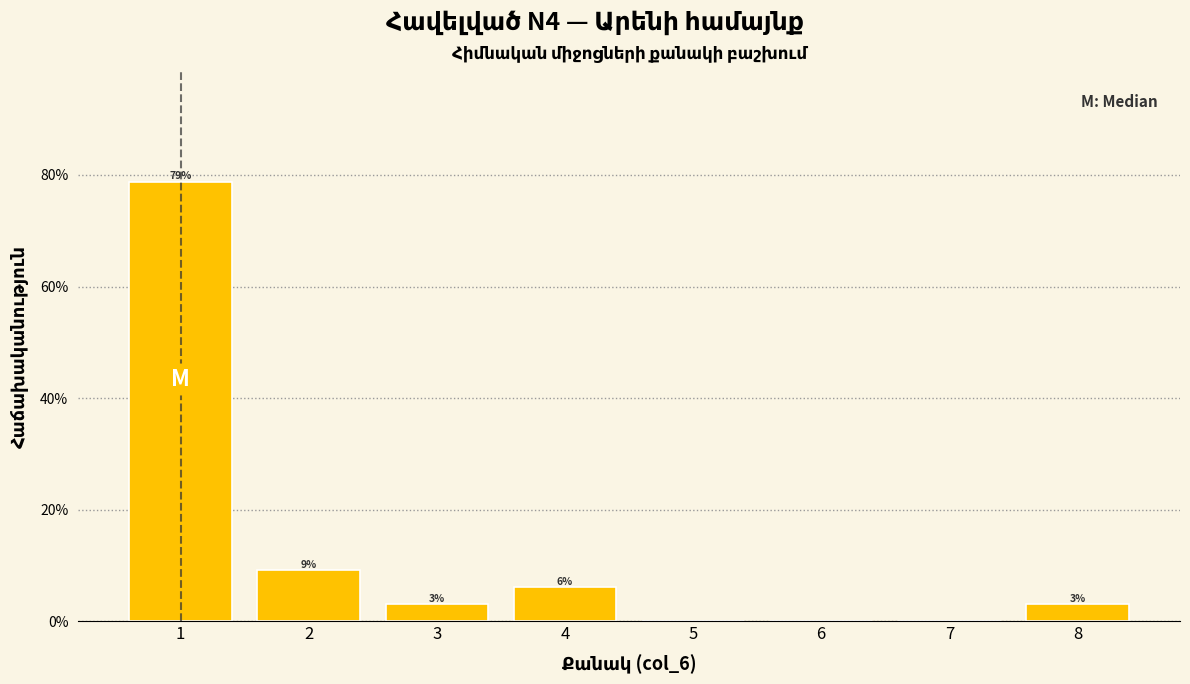

Over which range of the x-axis is the bar tallest?

0.5 to 1.5